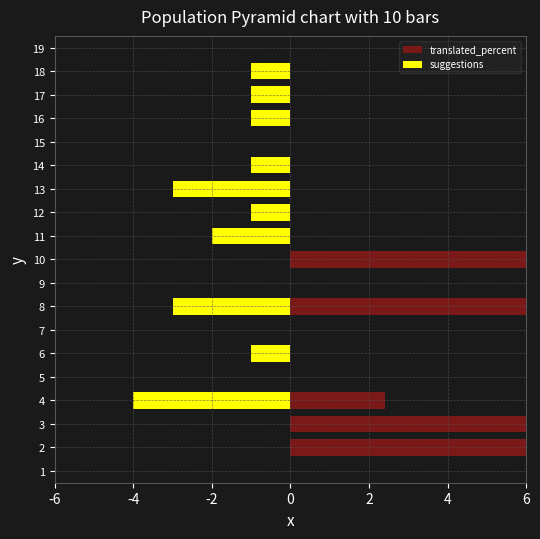

Is the value of suggestions at 15 greater than the value of translated_percent at 3?

No